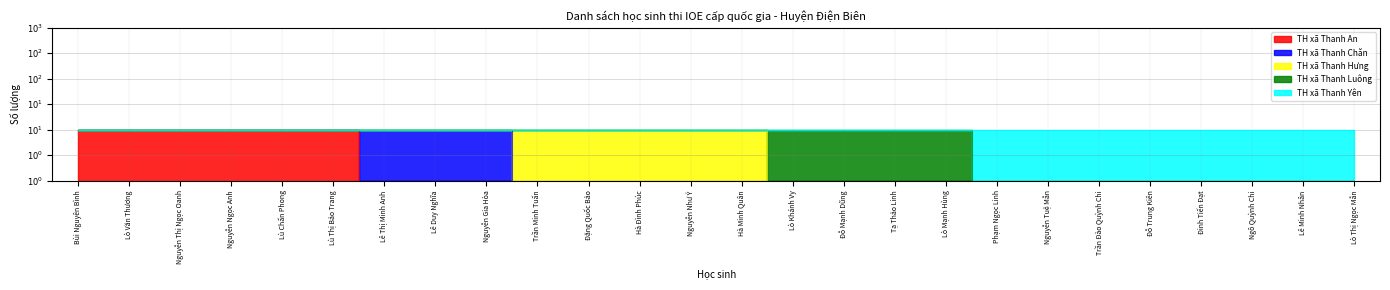

Rank the series by their maximum value, from highest to lowest.

TH xã Thanh An, TH xã Thanh Chăn, TH xã Thanh Hưng, TH xã Thanh Luông, TH xã Thanh Yên